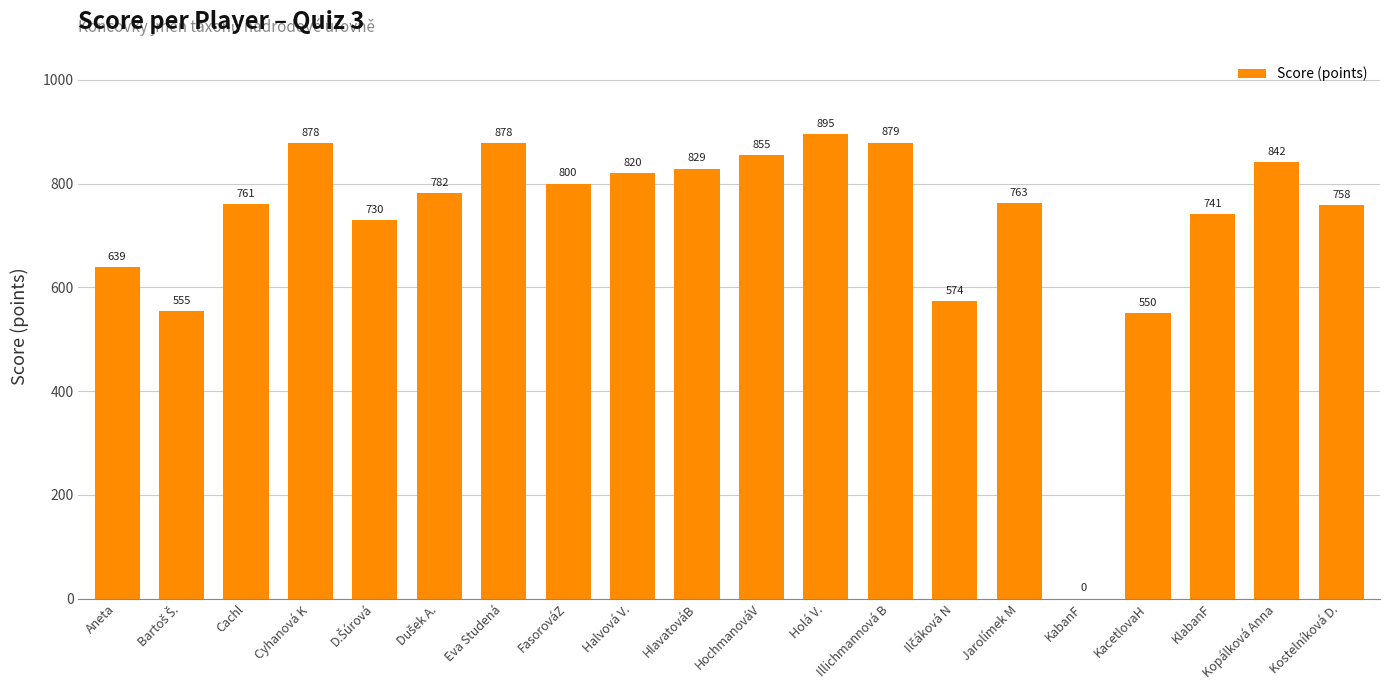

What is the maximum value shown in the chart?

895